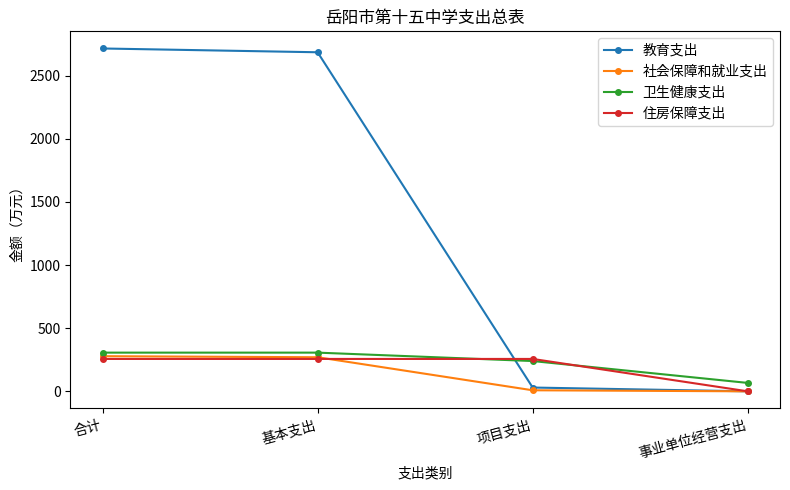

How many lines are shown in the chart?

4